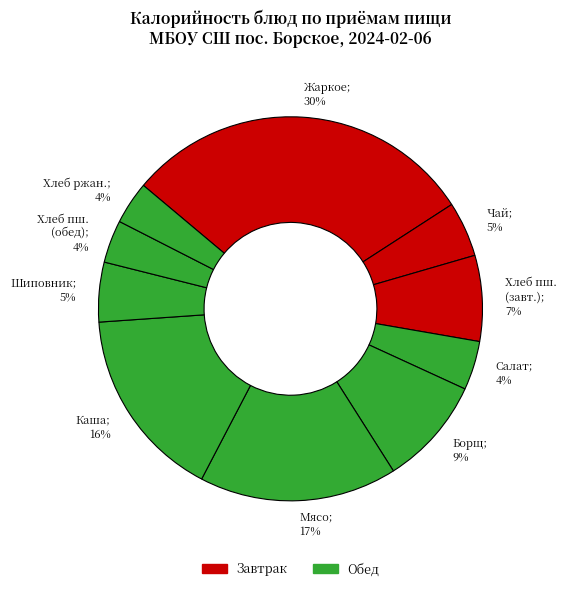

What percentage is the Чай; 5% slice, to the nearest percent?

5%